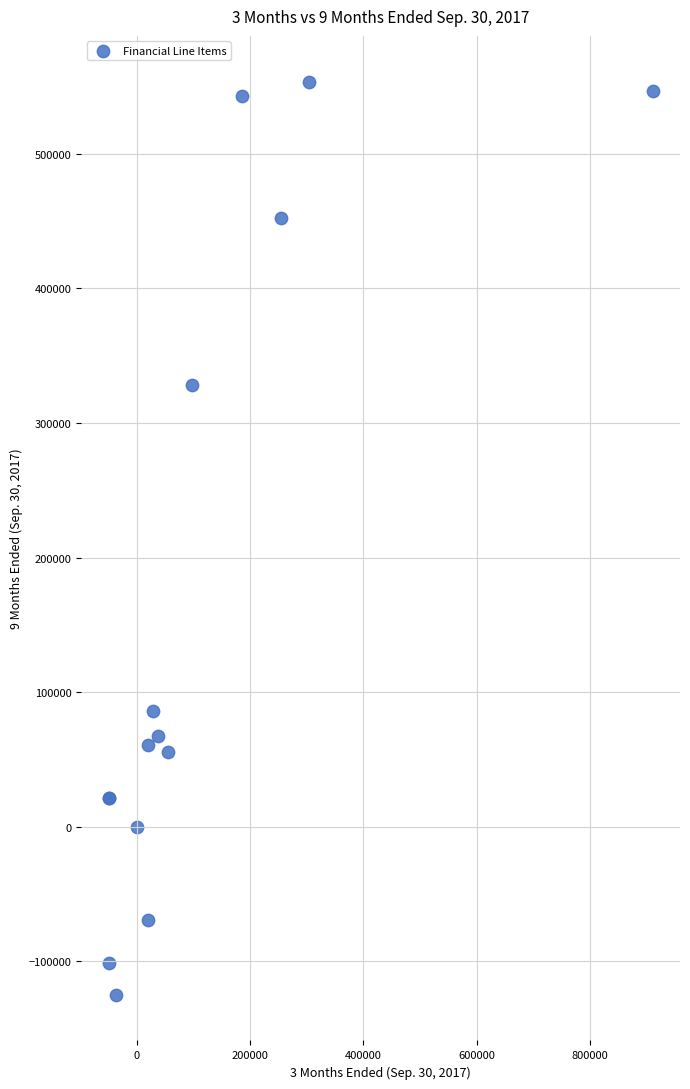

What Y value in the scatter plot is closest to 214378?

328549.0